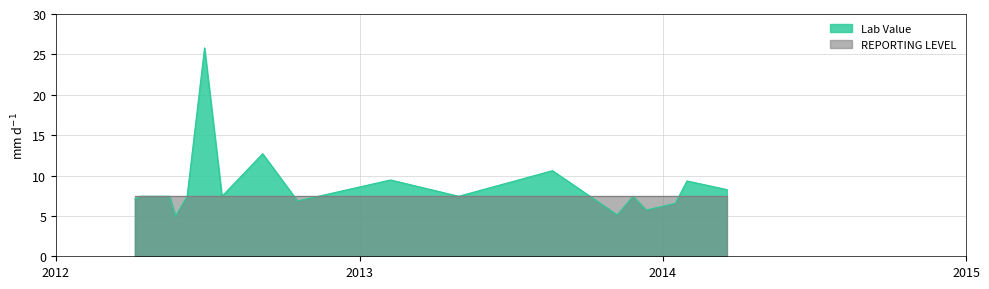

What are all the series names shown in the legend?

Lab Value, REPORTING LEVEL